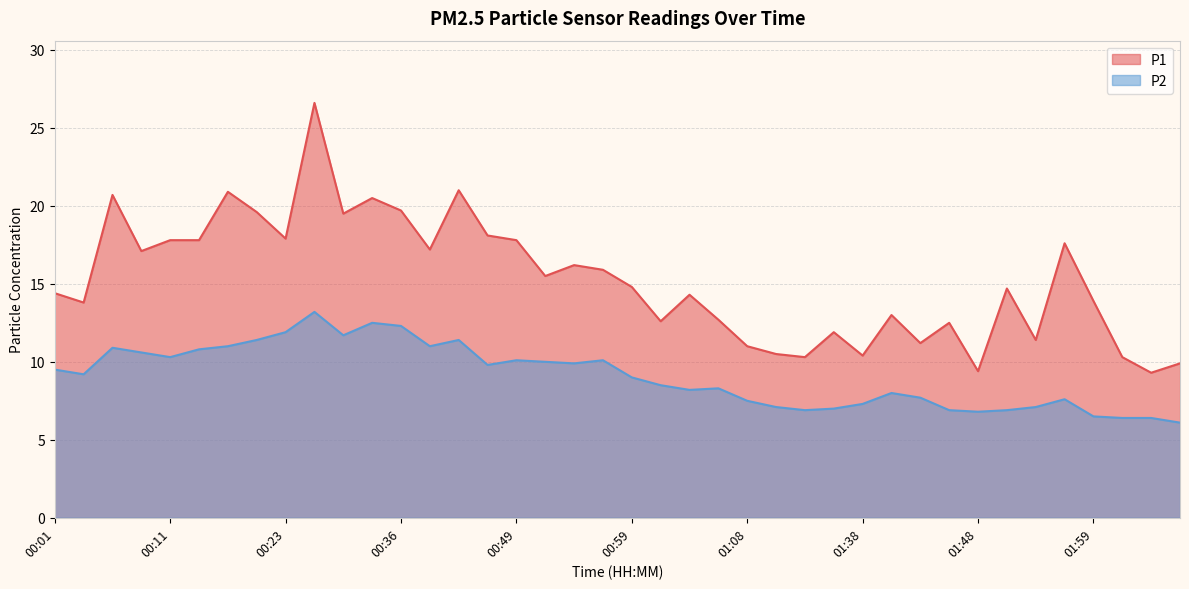

Reading left to right, list all the values displayed in this chart.

P1: 14.4	13.8	20.7	17.1	17.8	17.8	20.9	19.6	17.9	26.6	19.5	20.5	19.7	17.2	21.0	18.1	17.8	15.5	16.2	15.9	14.8	12.6	14.3	12.7	11.0	10.5	10.3	11.9	10.4	13.0	11.2	12.5	9.4	14.7	11.4	17.6	13.9	10.3	9.3	9.9
P2: 9.5	9.2	10.9	10.6	10.3	10.8	11.0	11.4	11.9	13.2	11.7	12.5	12.3	11.0	11.4	9.8	10.1	10.0	9.9	10.1	9.0	8.5	8.2	8.3	7.5	7.1	6.9	7.0	7.3	8.0	7.7	6.9	6.8	6.9	7.1	7.6	6.5	6.4	6.4	6.1